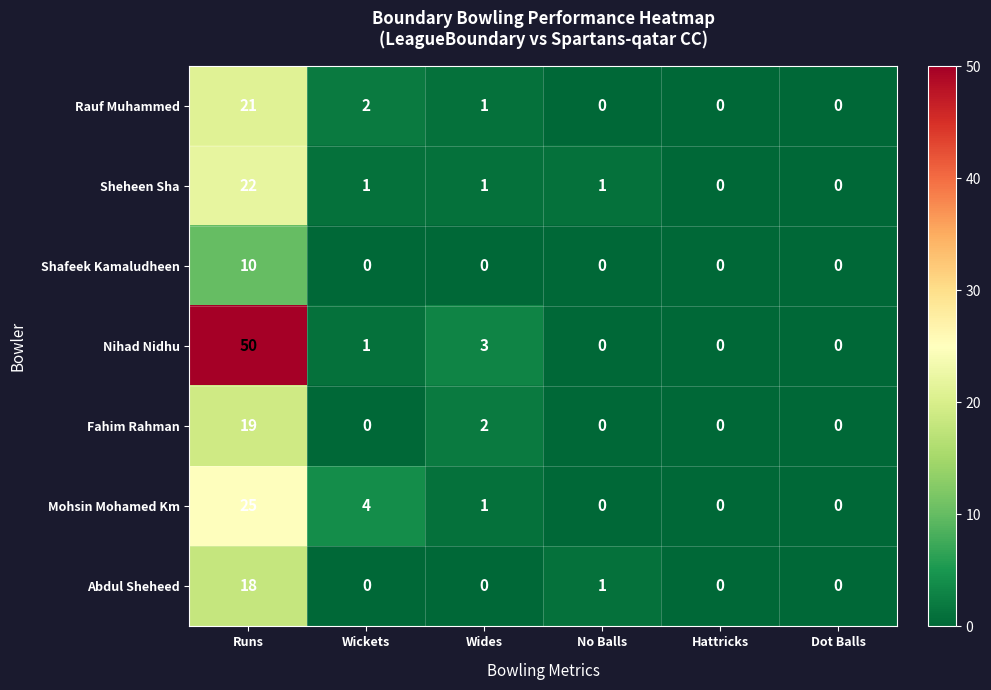

At how many categories does at least one series exceed 46?

1